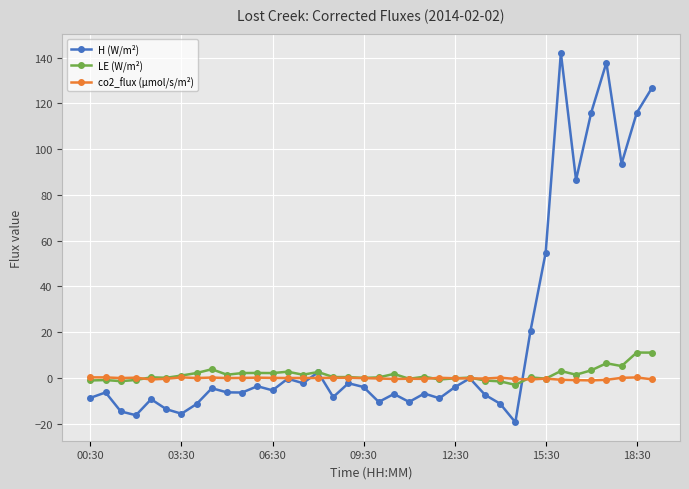

Which series has the largest total across all categories?

H (W/m²)